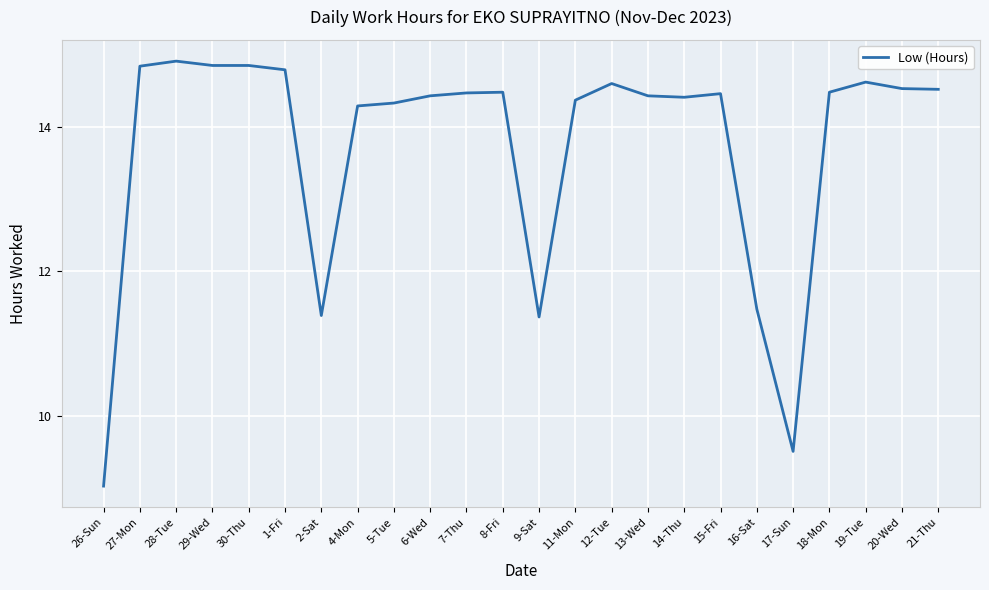

What is the minimum value shown in the chart?

9.0